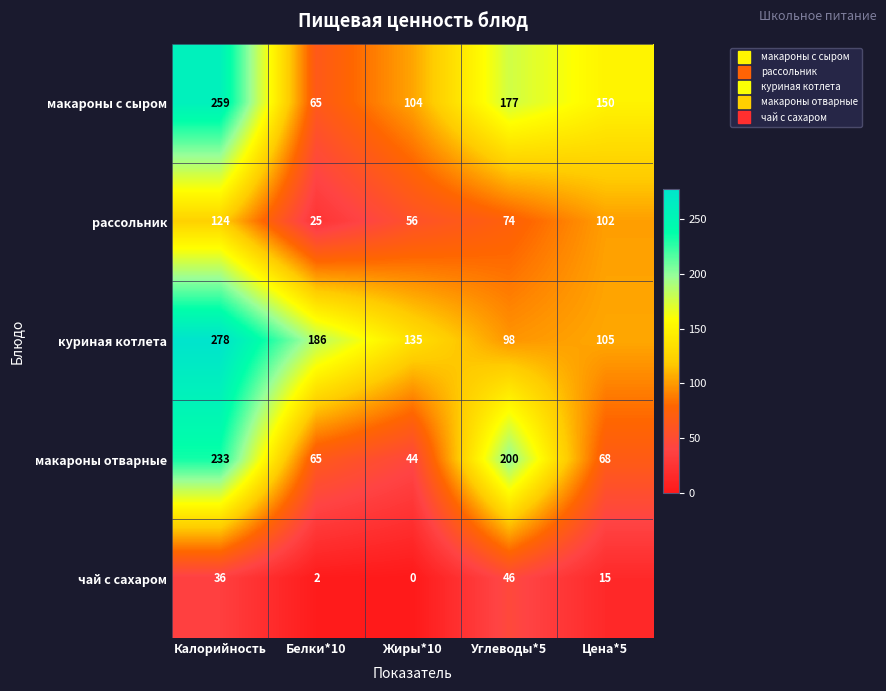

Where does the куриная котлета series first go above 135?

Калорийность